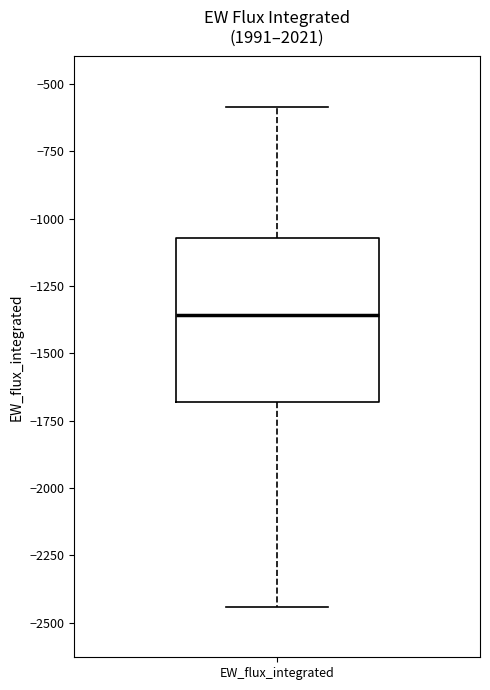

Where does the lower whisker of the box for EW_flux_integrated end on the y-axis? The values are not printed on the chart, so give them approximately, as read against the axis.

-2450